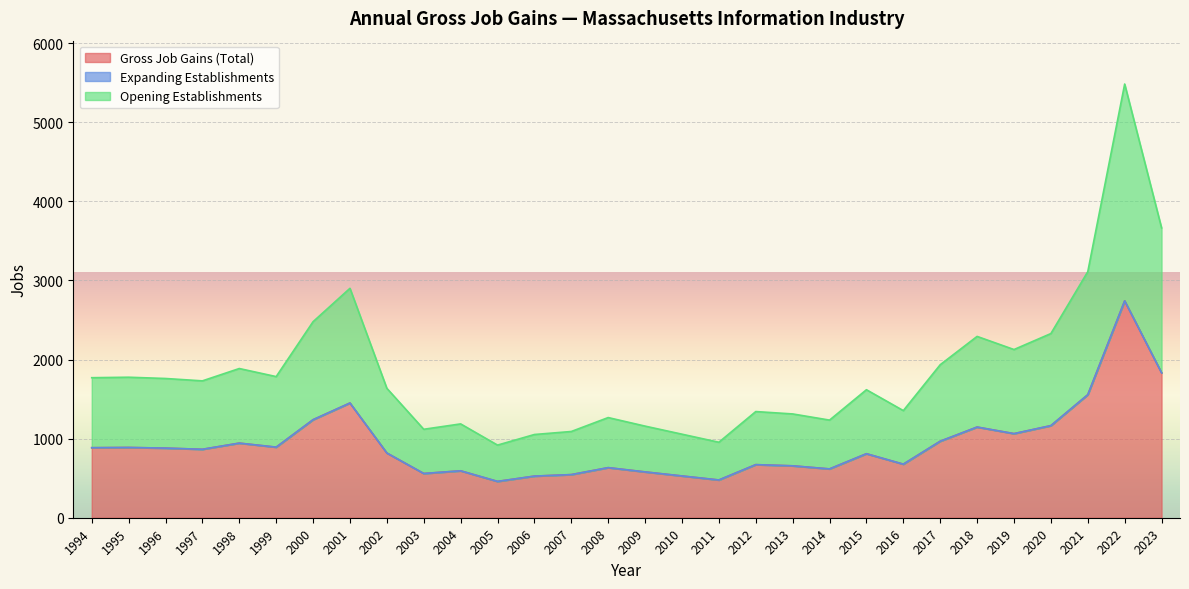

True or false: Gross Job Gains (Total) has a value of 1297 at 2017.

False